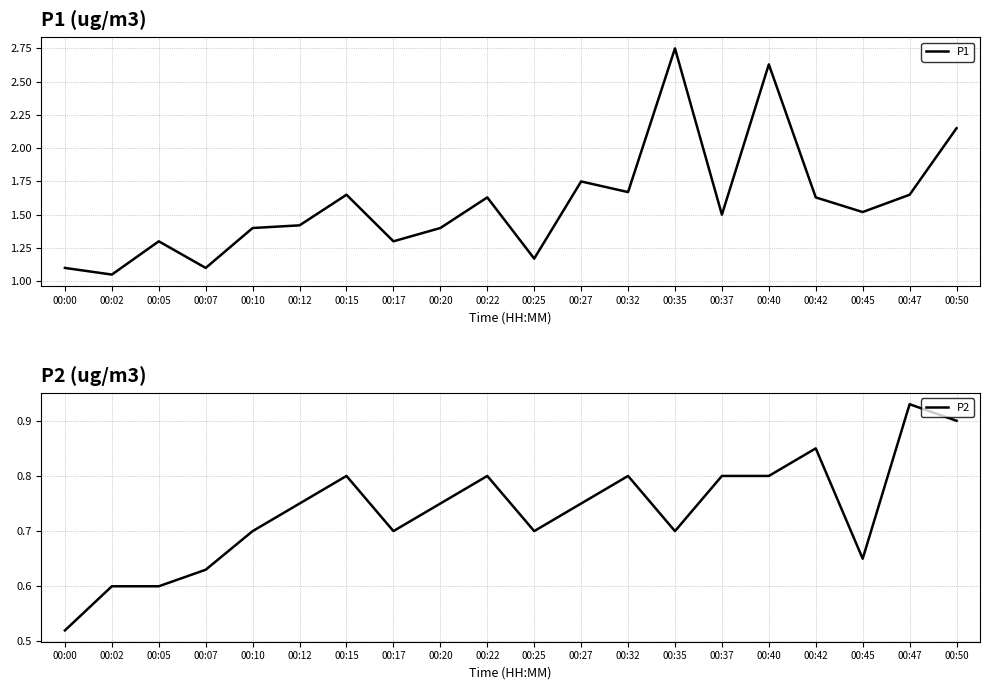

List the series in order of their overall mean, highest first.

P1, P2